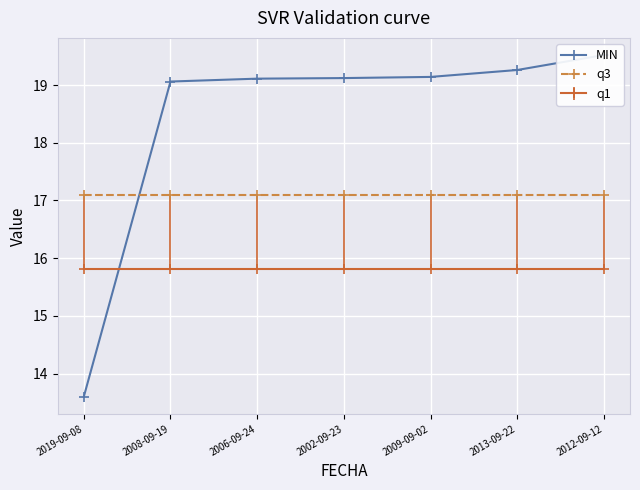

What is the value of the MIN point at the 3rd from the left?

19.1